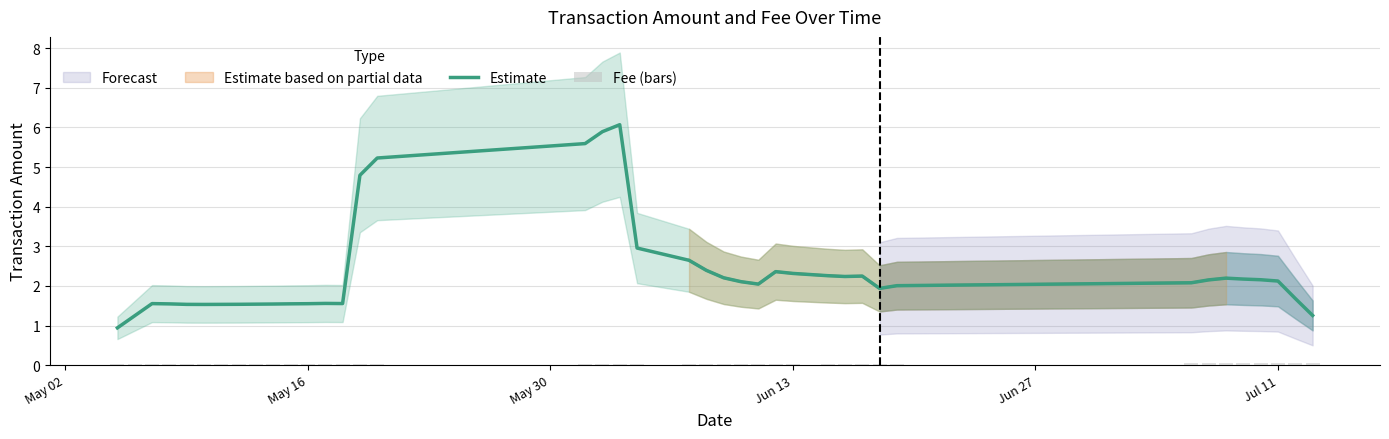

What is the average value of the Estimate series?

2.3